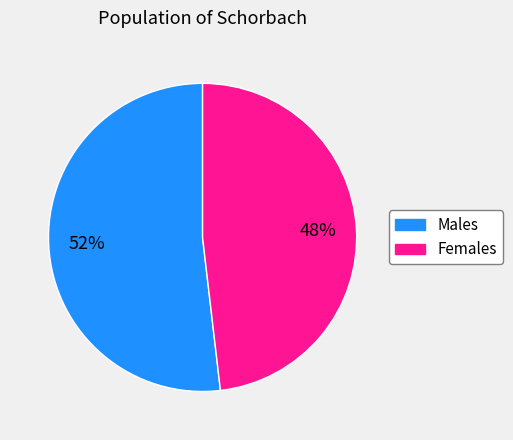

To the nearest percent, what is the average slice percentage?

50%